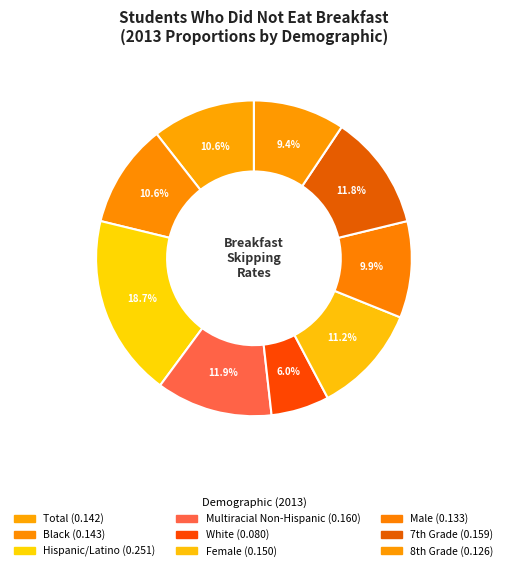

How many segments does this pie chart have?

9